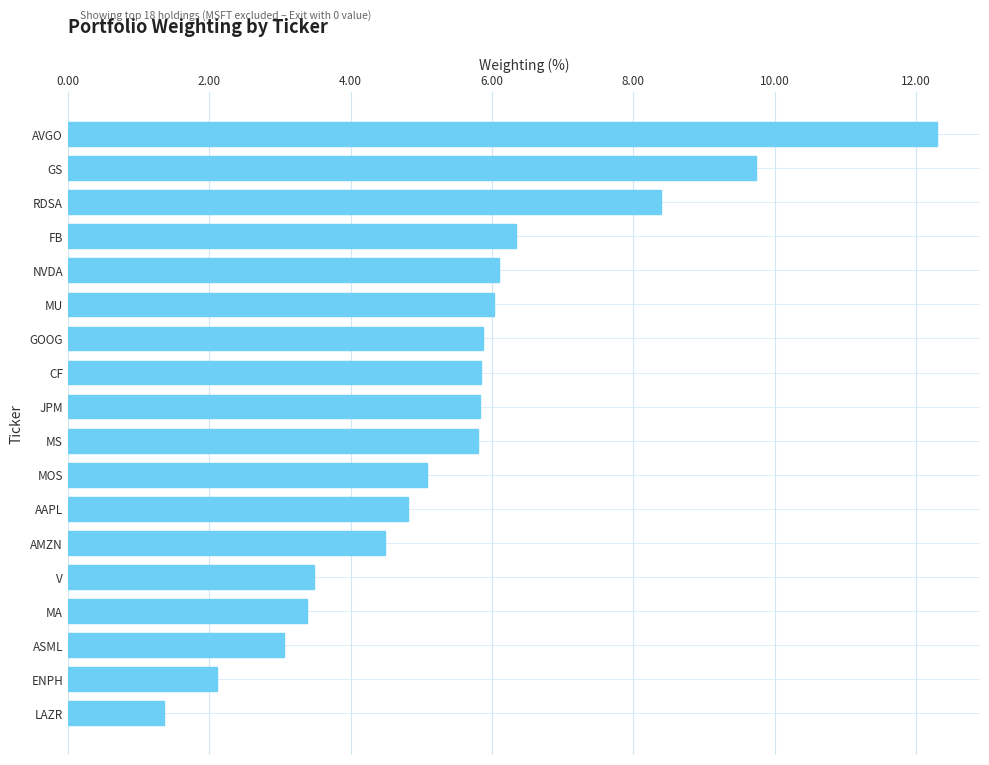

True or false: the data shows 9.2 at MS.

False